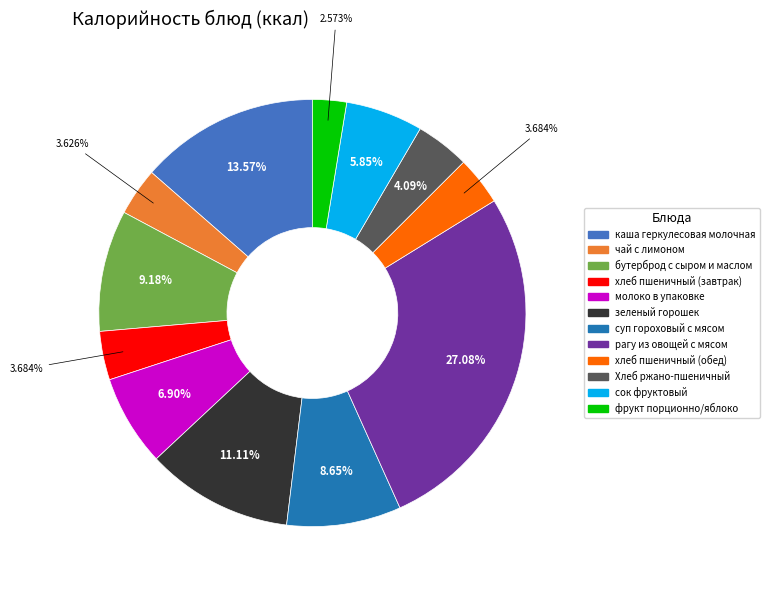

Is there a majority slice in this chart?

No